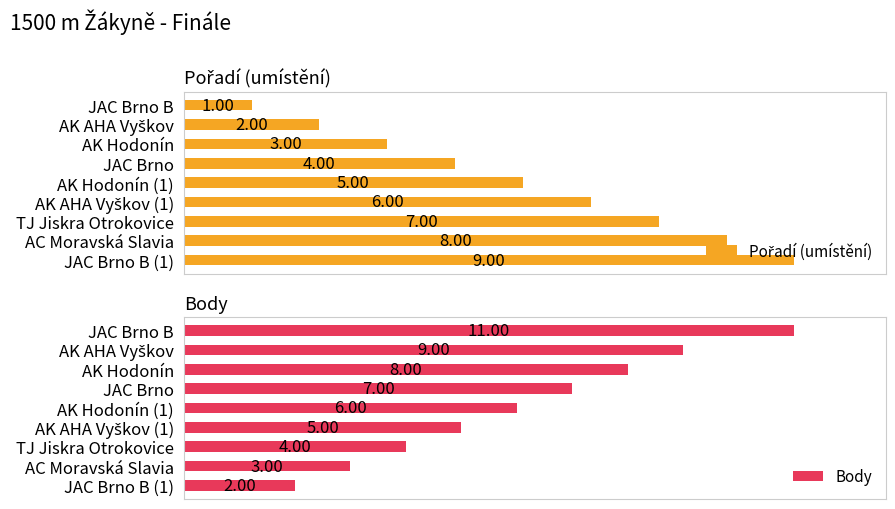

What is the lowest value of the Pořadí (umístění) series?

1